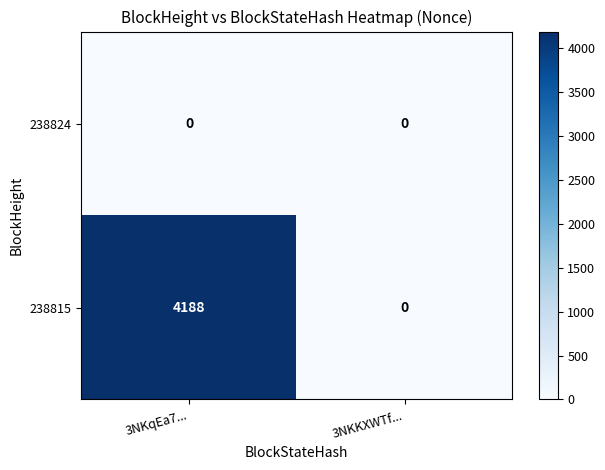

Which series has the largest total across all categories?

238815